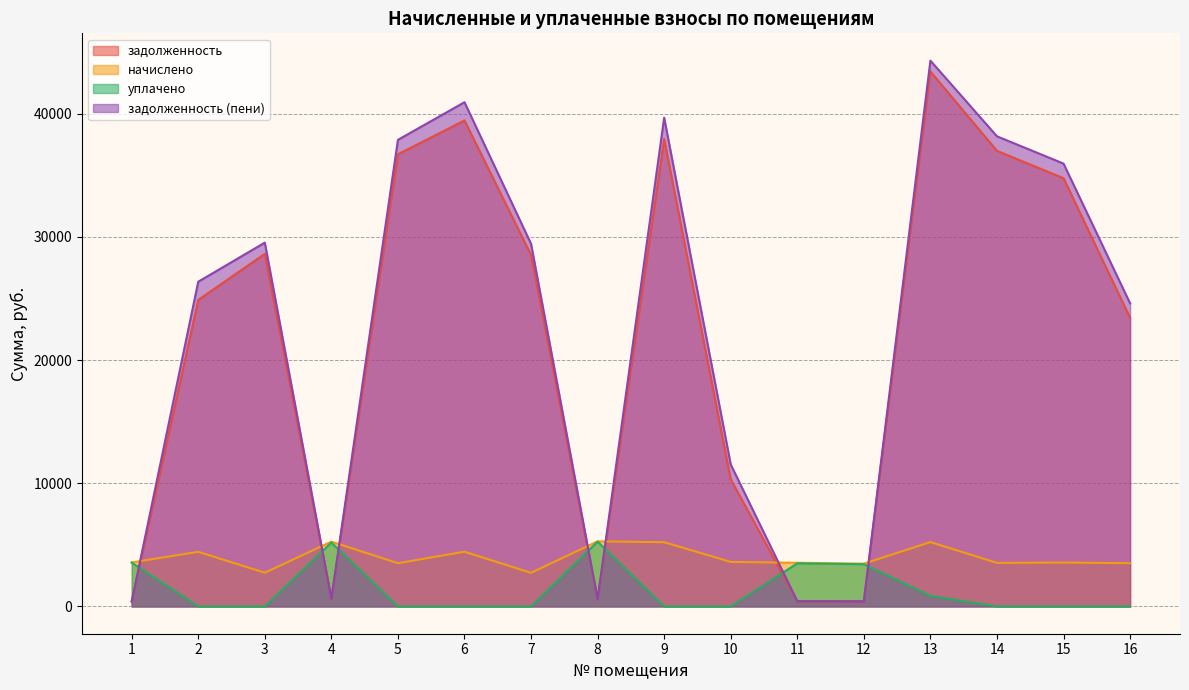

Reading left to right, transcribe all the data shown in this chart.

задолженность: 1=396.8	2=24886.1	3=28623.7	4=630.1	5=36709.1	6=39454.7	7=28530.7	8=586.5	9=37940.8	10=10319.9	11=424.7	12=416.2	13=43431.0	14=36987.7	15=34765.1	16=23437.9
начислено: 1=3570.9	2=4432.6	3=2736.0	4=5258.7	5=3508.8	6=4441.5	7=2727.1	8=5285.4	9=5214.3	10=3615.4	11=3544.3	12=3473.3	13=5223.2	14=3535.5	15=3562.1	16=3508.8
уплачено: 1=3555.7	2=0.0	3=0.0	4=5190.4	5=0.0	6=0.0	7=0.0	8=5263.0	9=0.0	10=0.0	11=3498.2	12=3428.2	13=860.9	14=0.0	15=0.0	16=0.0
задолженность (пени): 1=396.8	2=26363.7	3=29535.7	4=630.1	5=37878.7	6=40935.2	7=29439.8	8=586.4	9=39678.9	10=11525.0	11=424.7	12=416.2	13=44311.2	14=38166.2	15=35952.5	16=24607.5